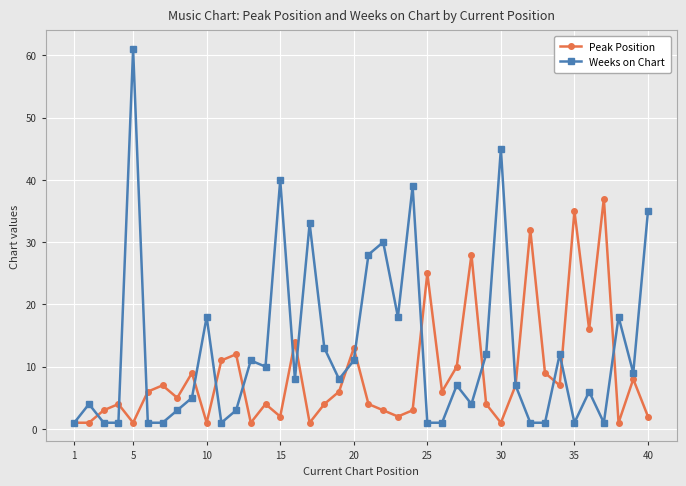

True or false: Weeks on Chart and Peak Position intersect in this chart.

True